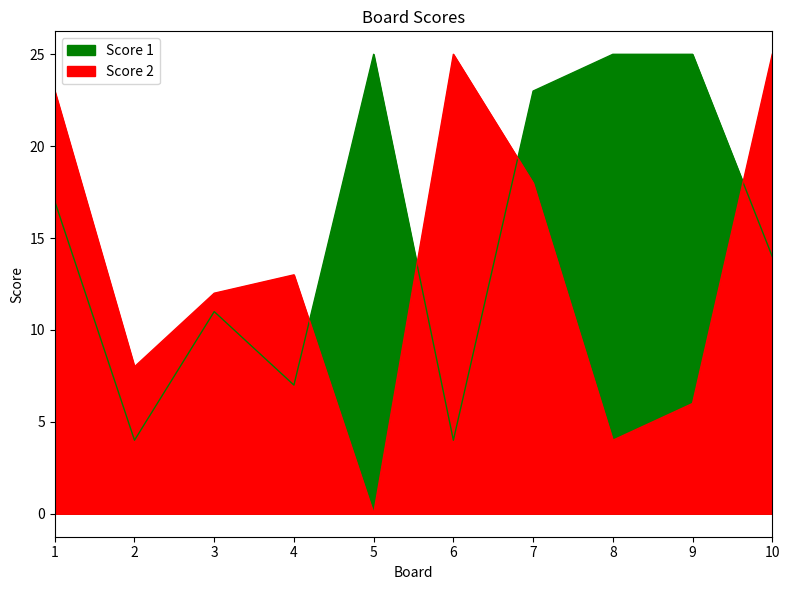

Where is the first local minimum for Score 2?

2